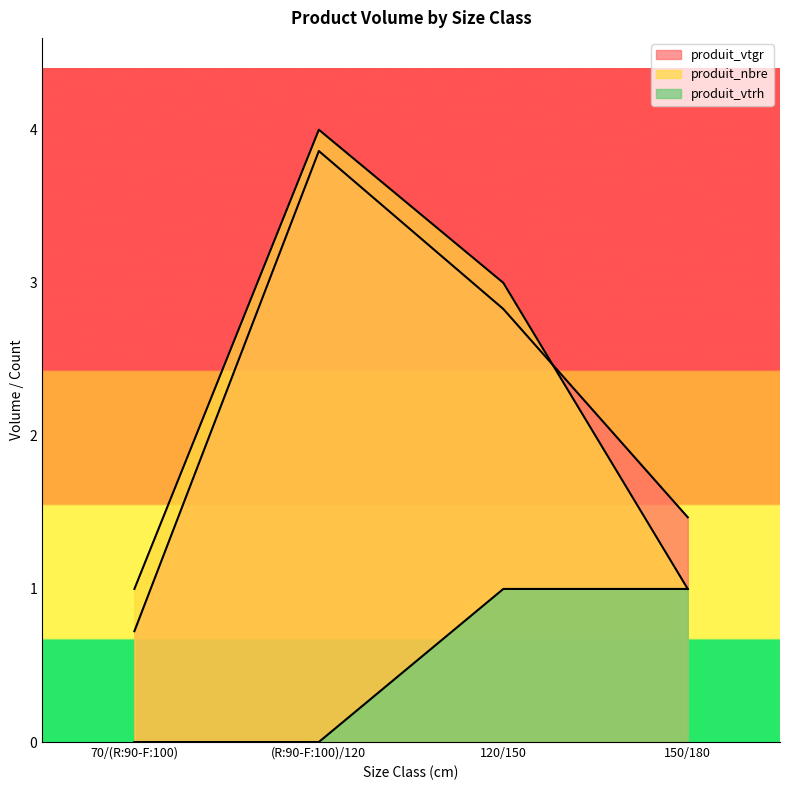

How many data points in produit_nbre are above 3?

1